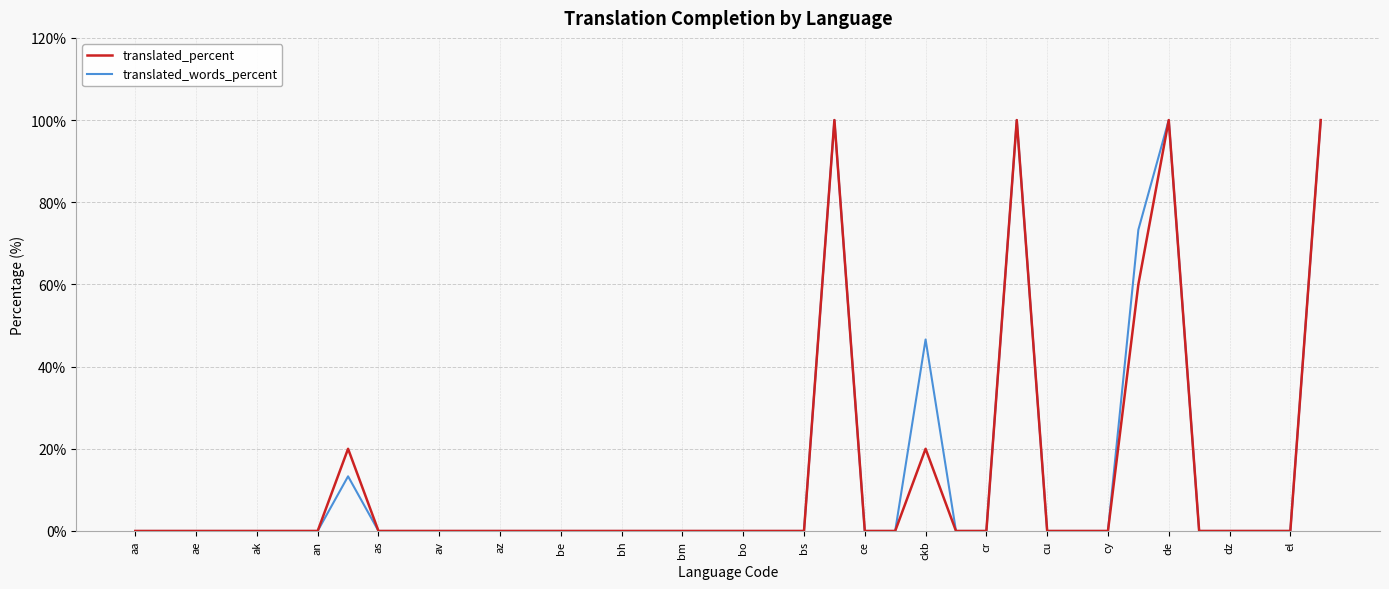

What is the greatest value displayed?

100.0